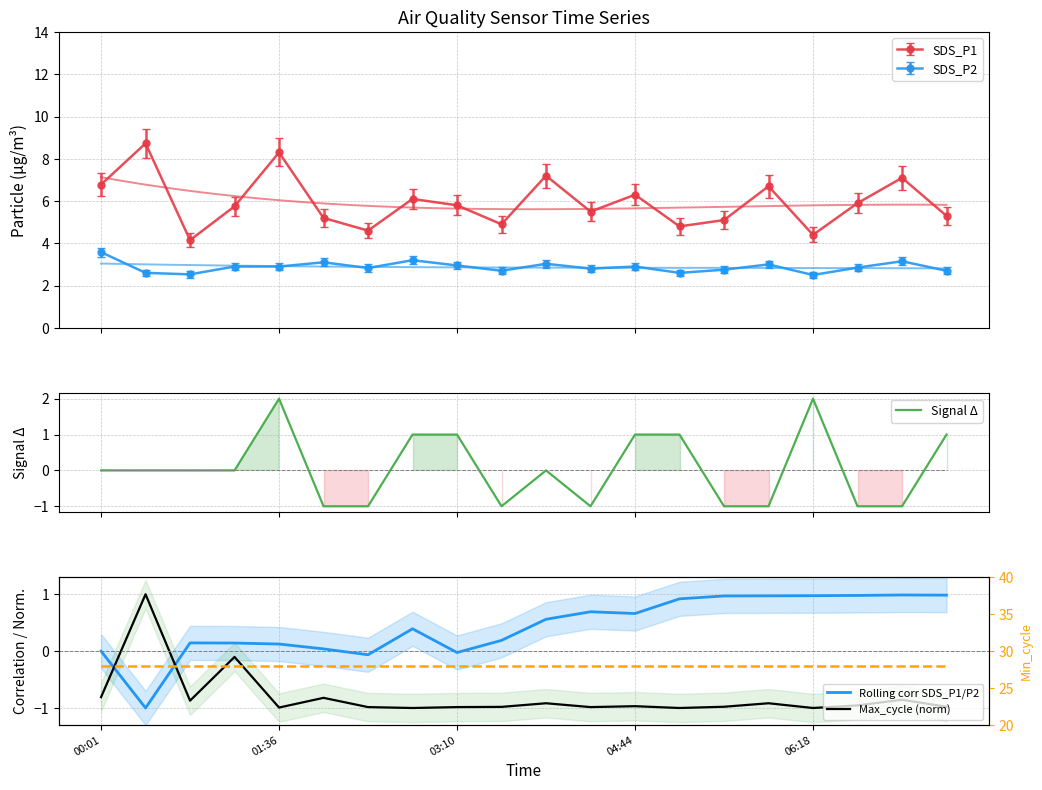

How many interior local valleys does the SDS_P1 series have?

6